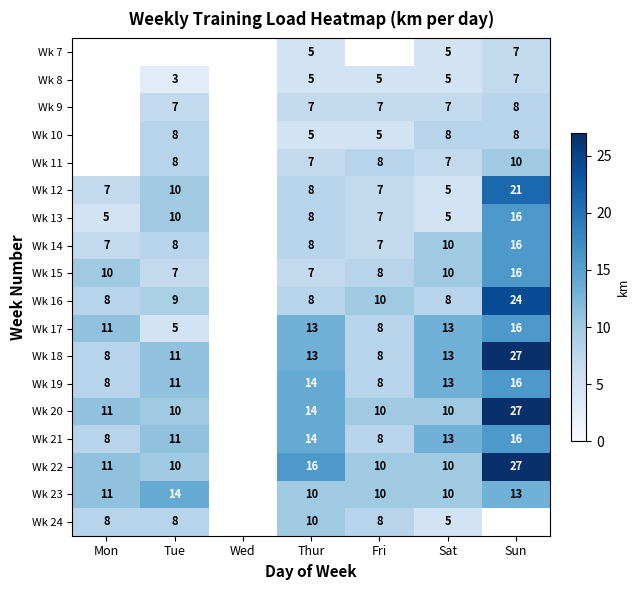

How many categories are shown in the chart?

7